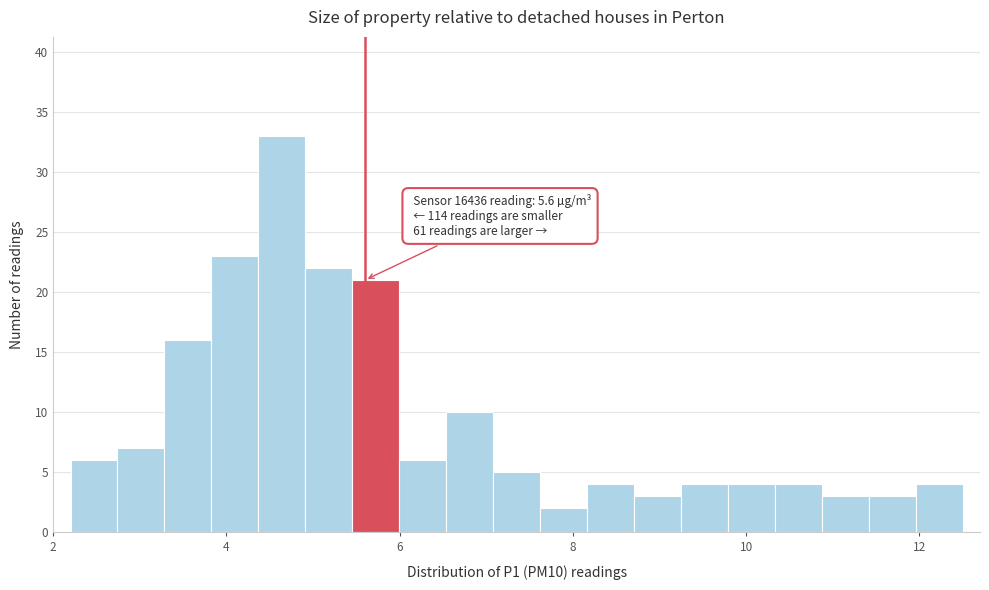

Read against the x-axis, roughly where is the centre of the tallest bar?

4.6